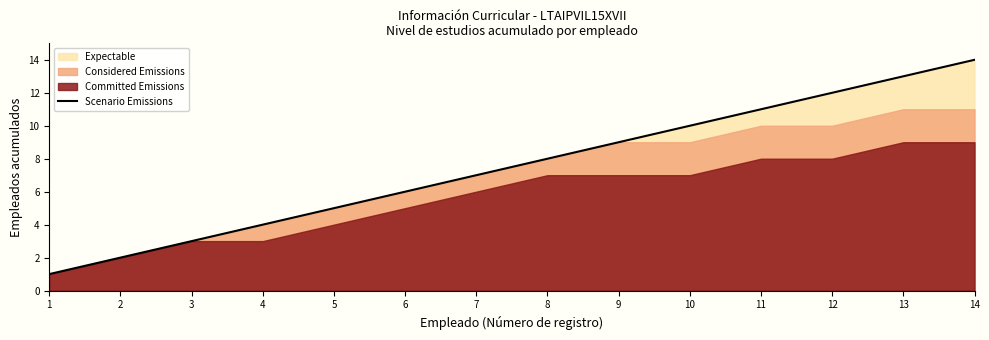

How many lines are shown in the chart?

1